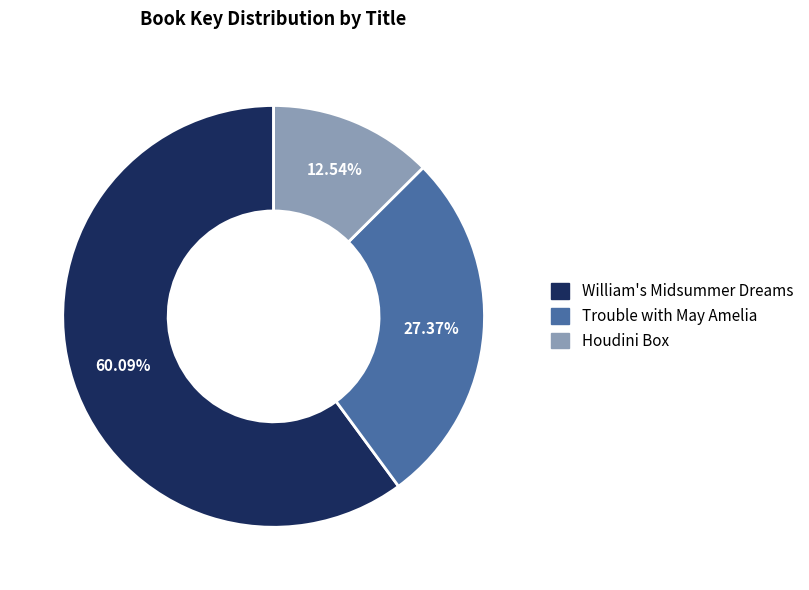

What percentage is NOT represented by Trouble with May Amelia?

72.6%